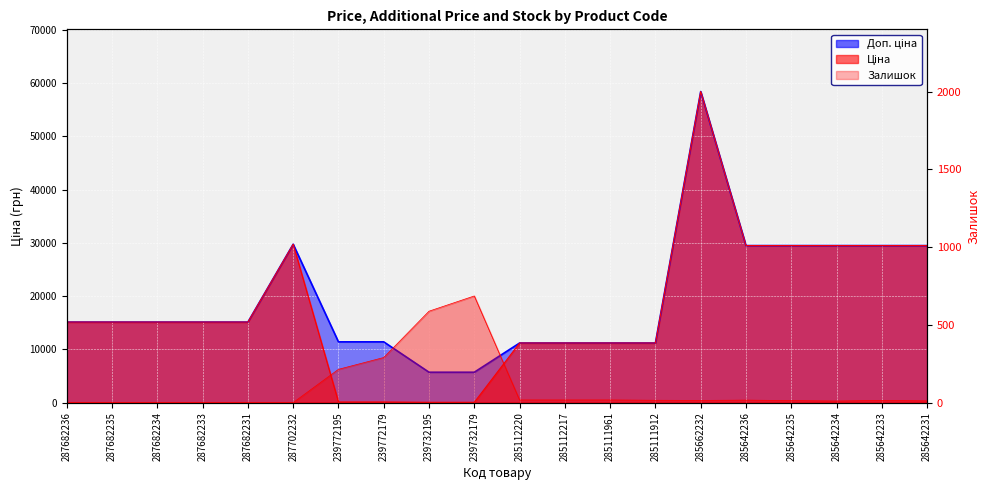

What is the difference between the second highest and second lowest values in the Доп. ціна series?

24042.2